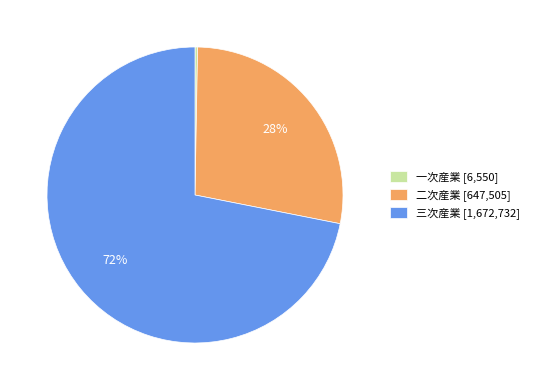

Which slice is the smallest?

一次産業